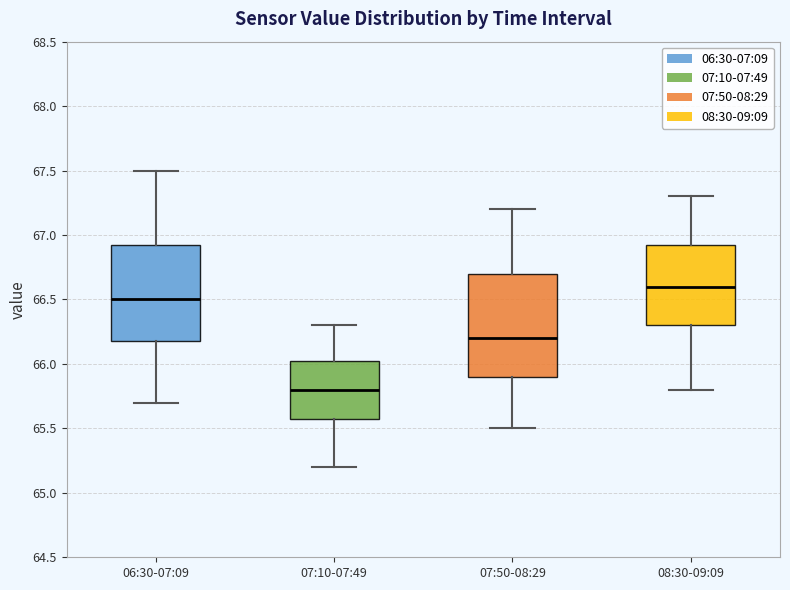

Where is the lower edge of the box for 07:10-07:49 on the y-axis? The values are not printed on the chart, so give them approximately, as read against the axis.

65.60